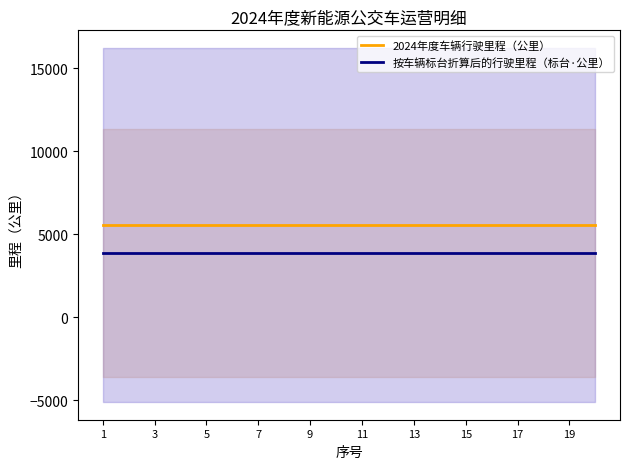

True or false: 2024年度车辆行驶里程（公里） and 按车辆标台折算后的行驶里程（标台·公里） cross at least once.

False